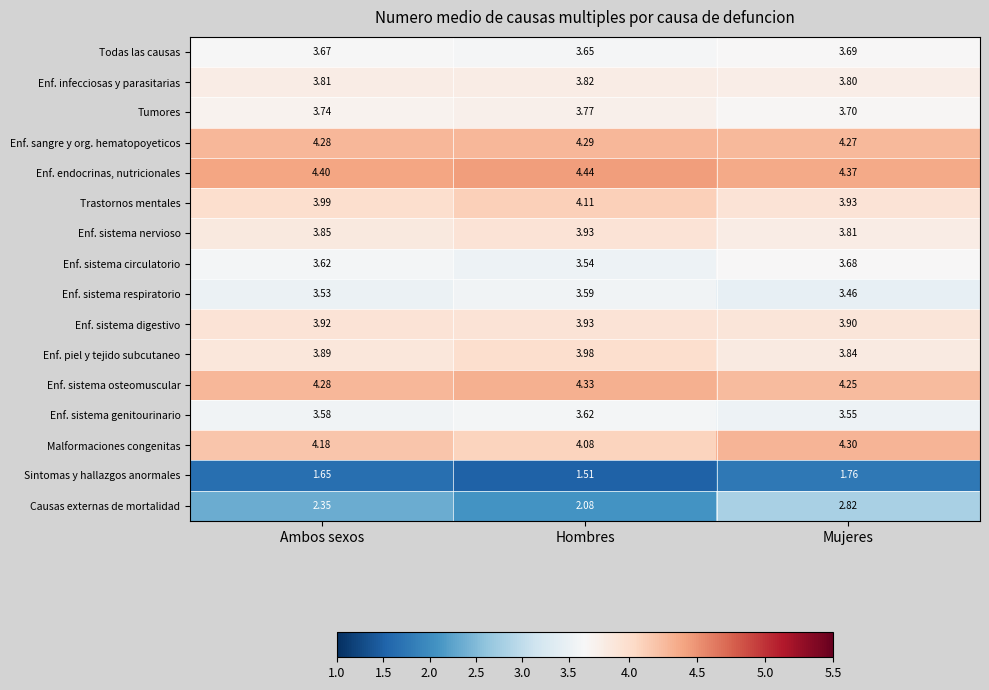

At which category is the sum across all series the highest?

Mujeres